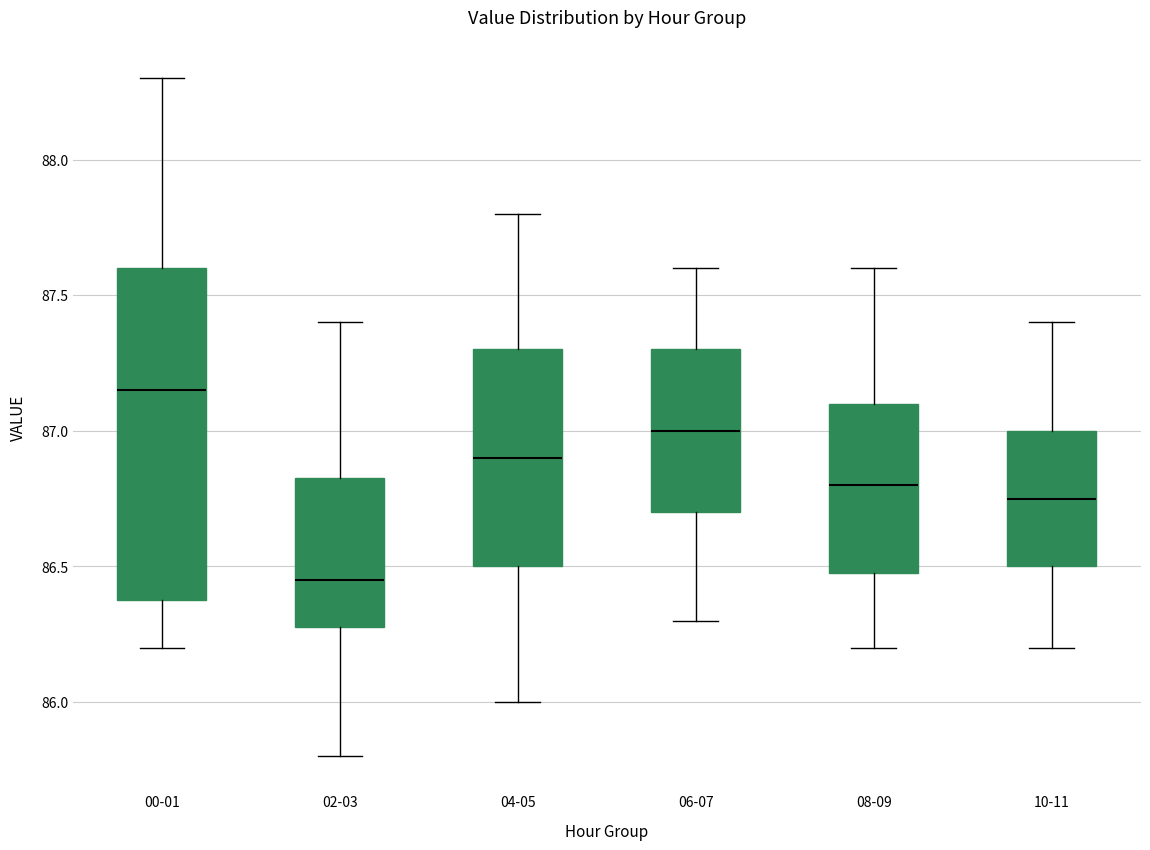

Which box's median line is the highest?

00-01